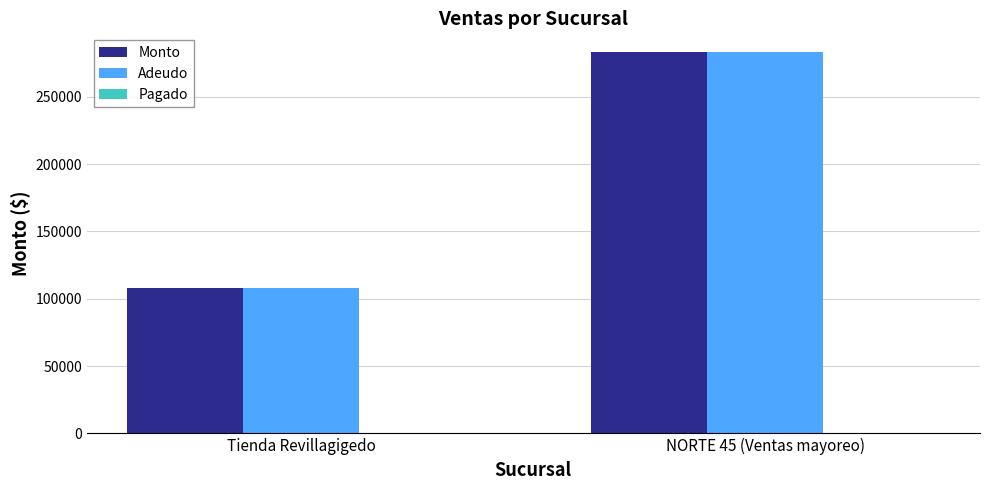

What is the total value across all series at Tienda Revillagigedo?

216221.4